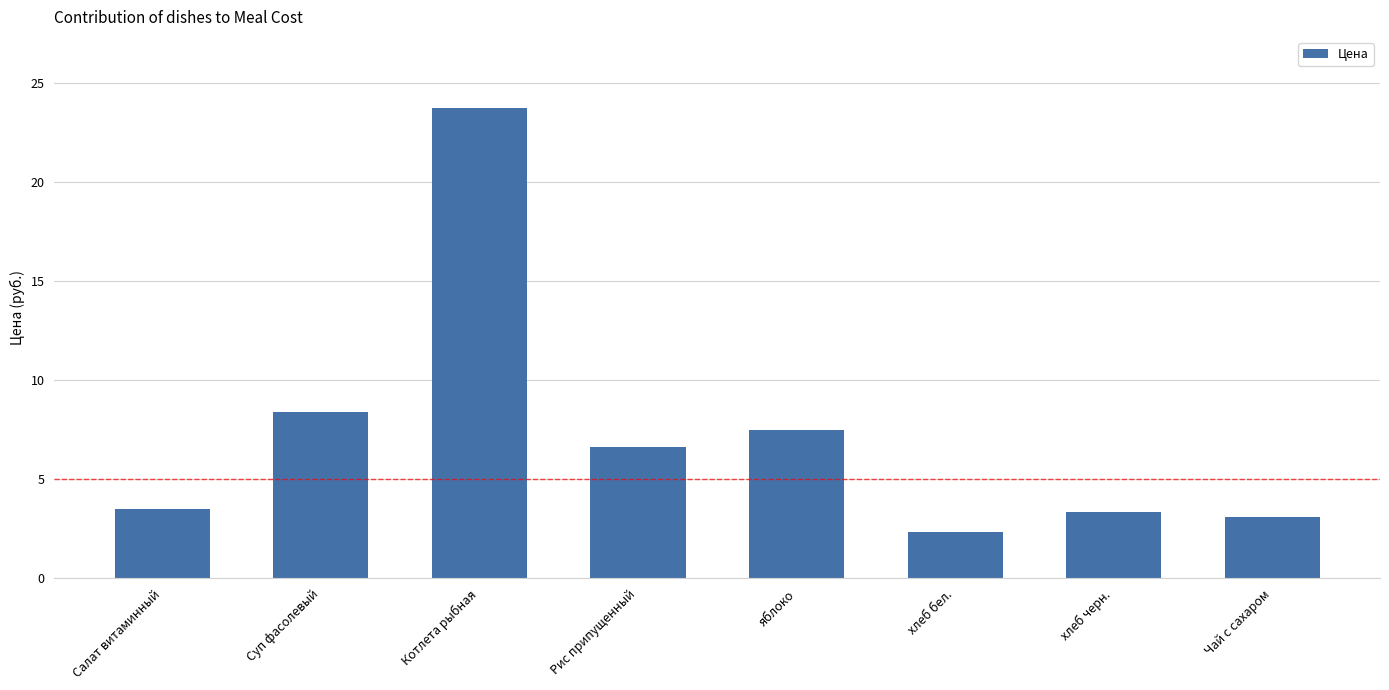

Where is the data nearest to the value 13?

Суп фасолевый